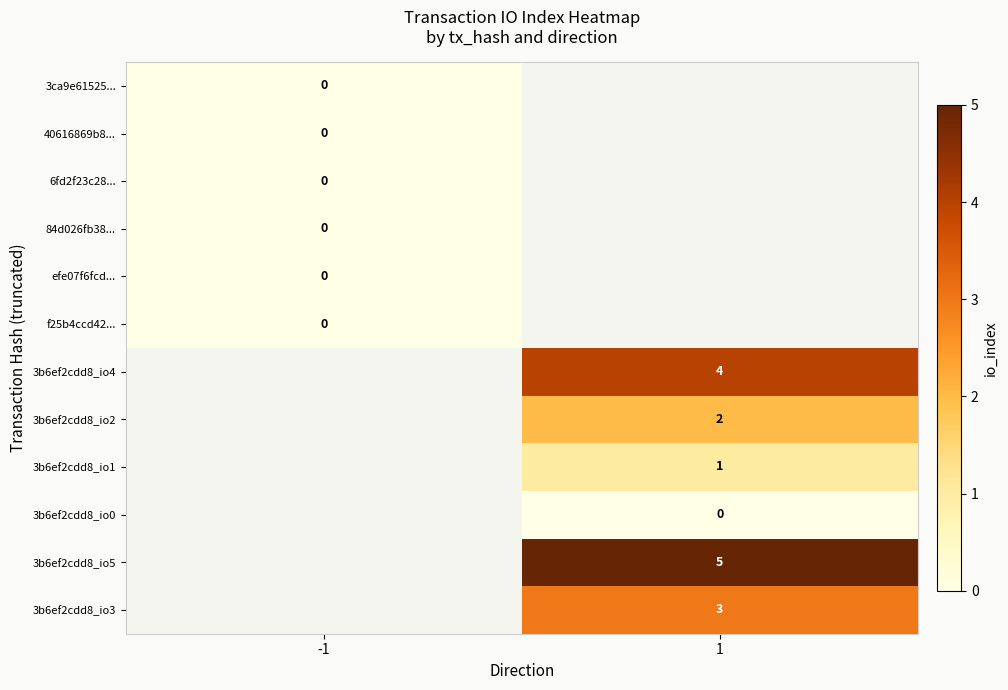

Is the value of 3ca9e61525... at -1 greater than the value of 3b6ef2cdd8_io4 at 1?

No